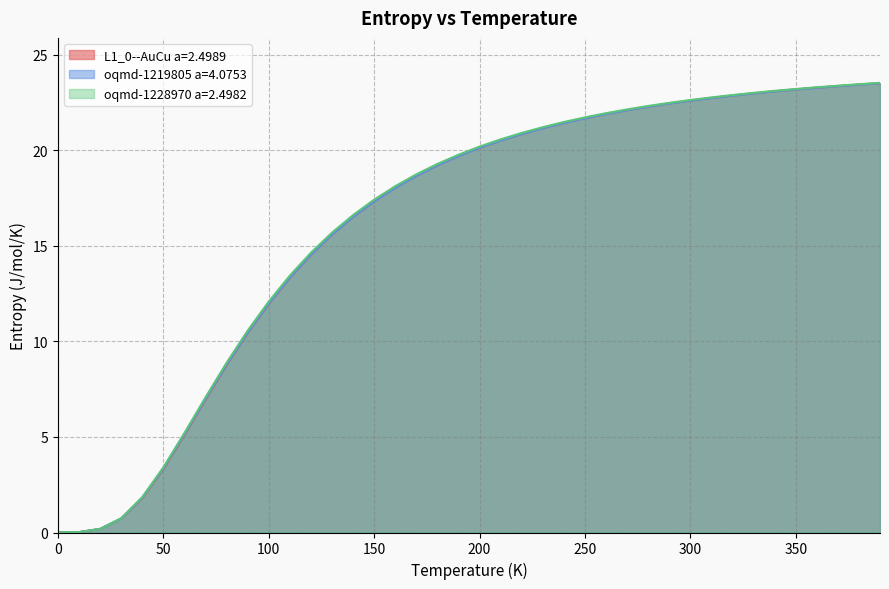

After their last crossing, which series has the higher values: oqmd-1219805 a=4.0753 or L1_0--AuCu a=2.4989?

L1_0--AuCu a=2.4989